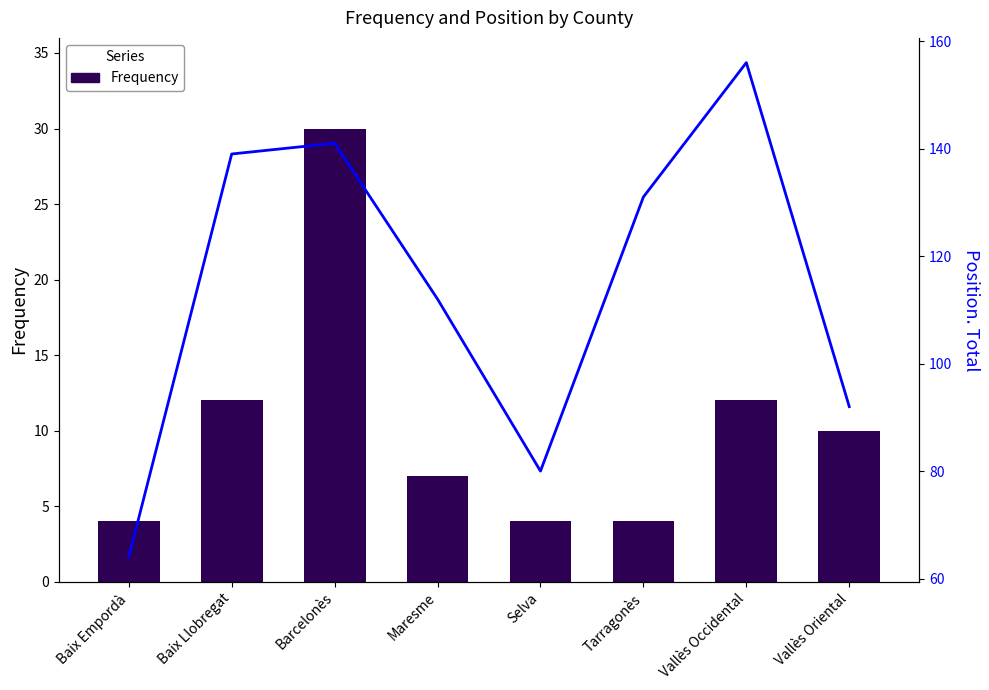

Which series changed the most between Baix Llobregat and Selva?

Position. Total